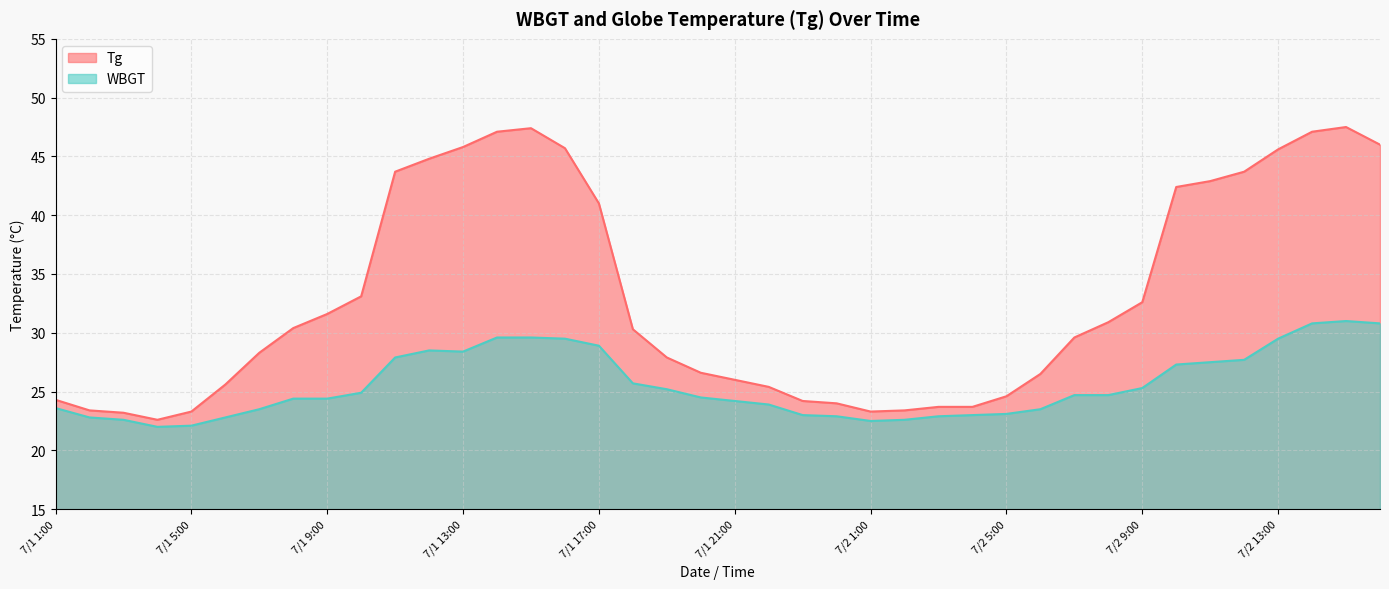

What is the highest value of the WBGT series?

31.0